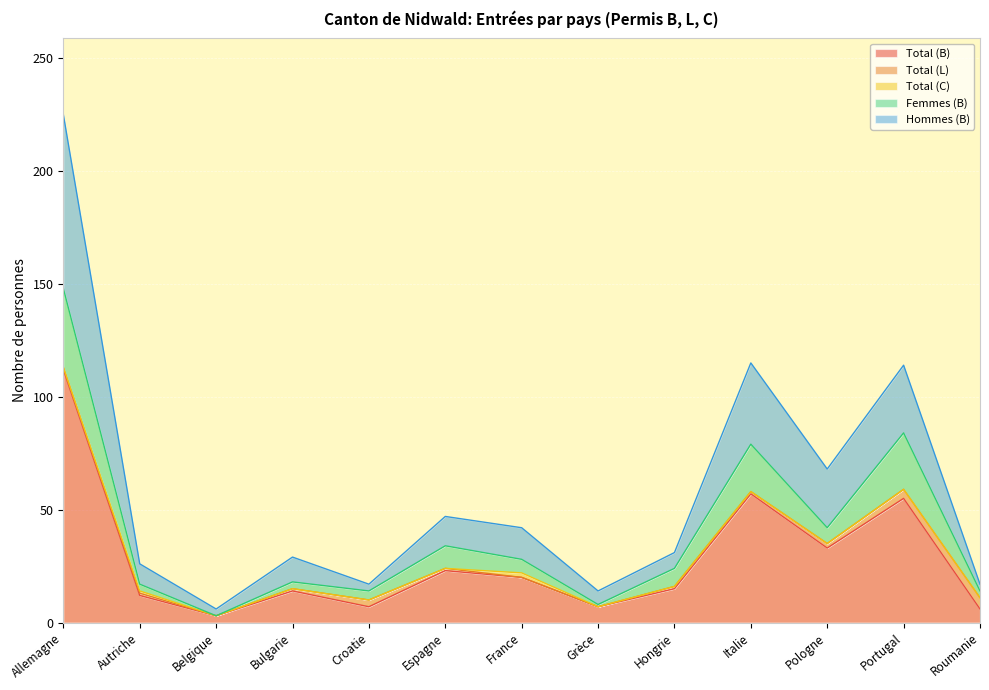

At which category is the sum across all series the highest?

Allemagne